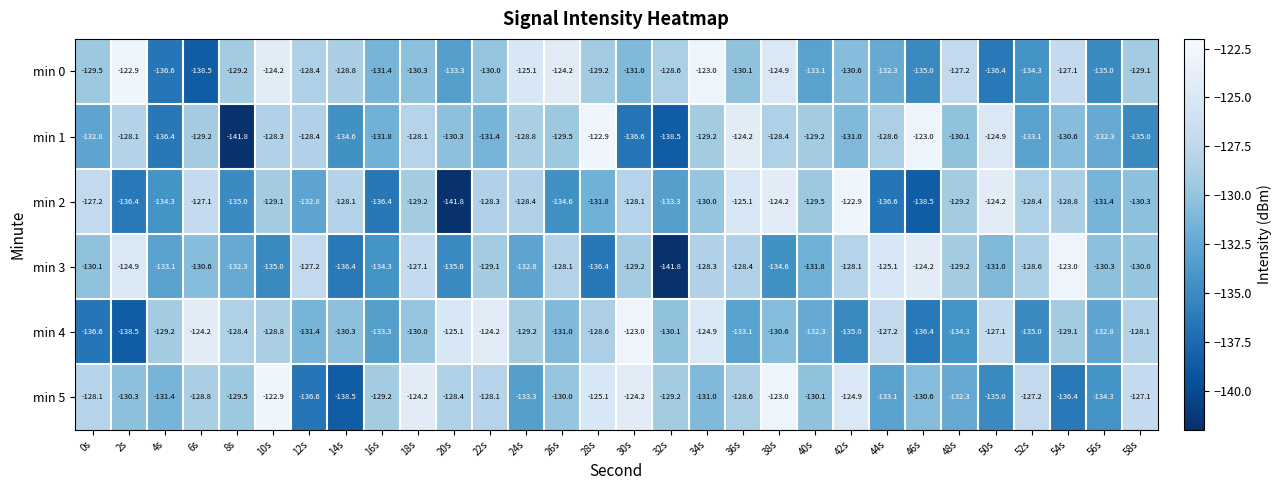

Which series has the largest total across all categories?

min 5